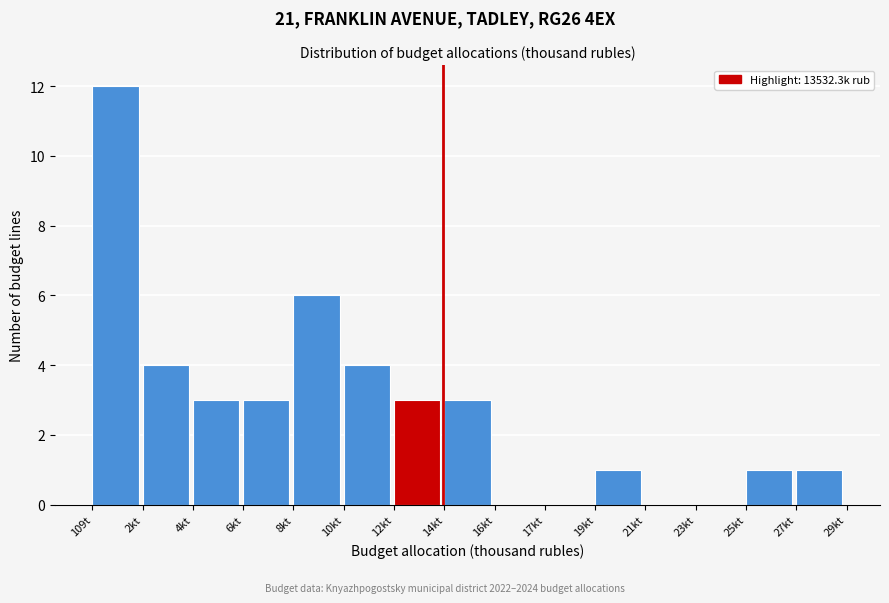

Reading right to left, list all the values displayed in this chart.

27kt=1	25kt=1	23kt=0	21kt=0	19kt=1	17kt=0	16kt=0	14kt=3	12kt=3	10kt=4	8kt=6	6kt=3	4kt=3	2kt=4	109t=12